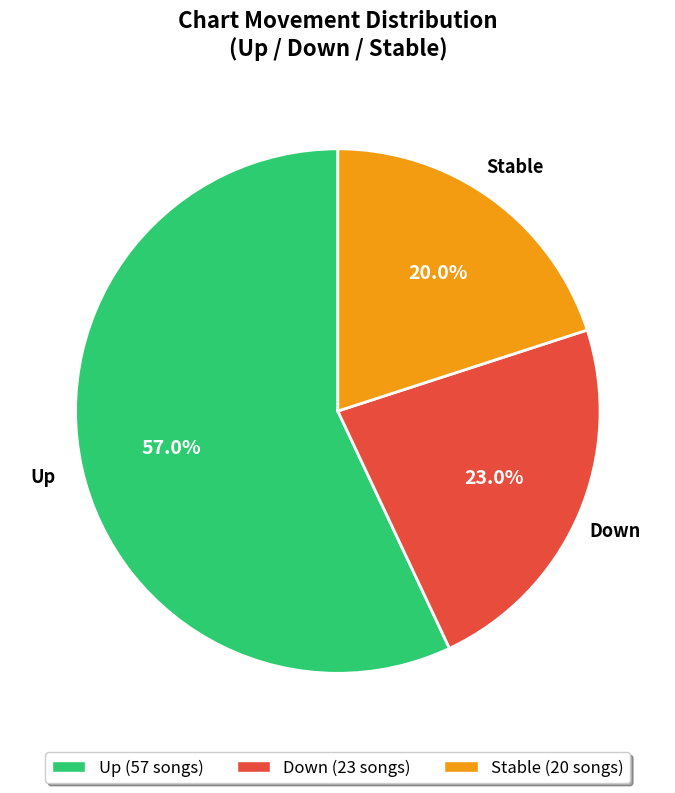

To the nearest percent, what is the average slice percentage?

33%